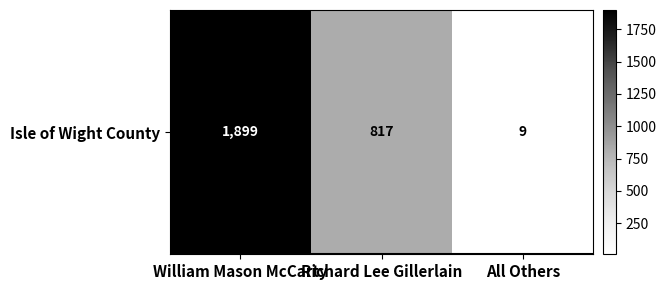

What is the change in value from William Mason McCarty to All Others?

-1890